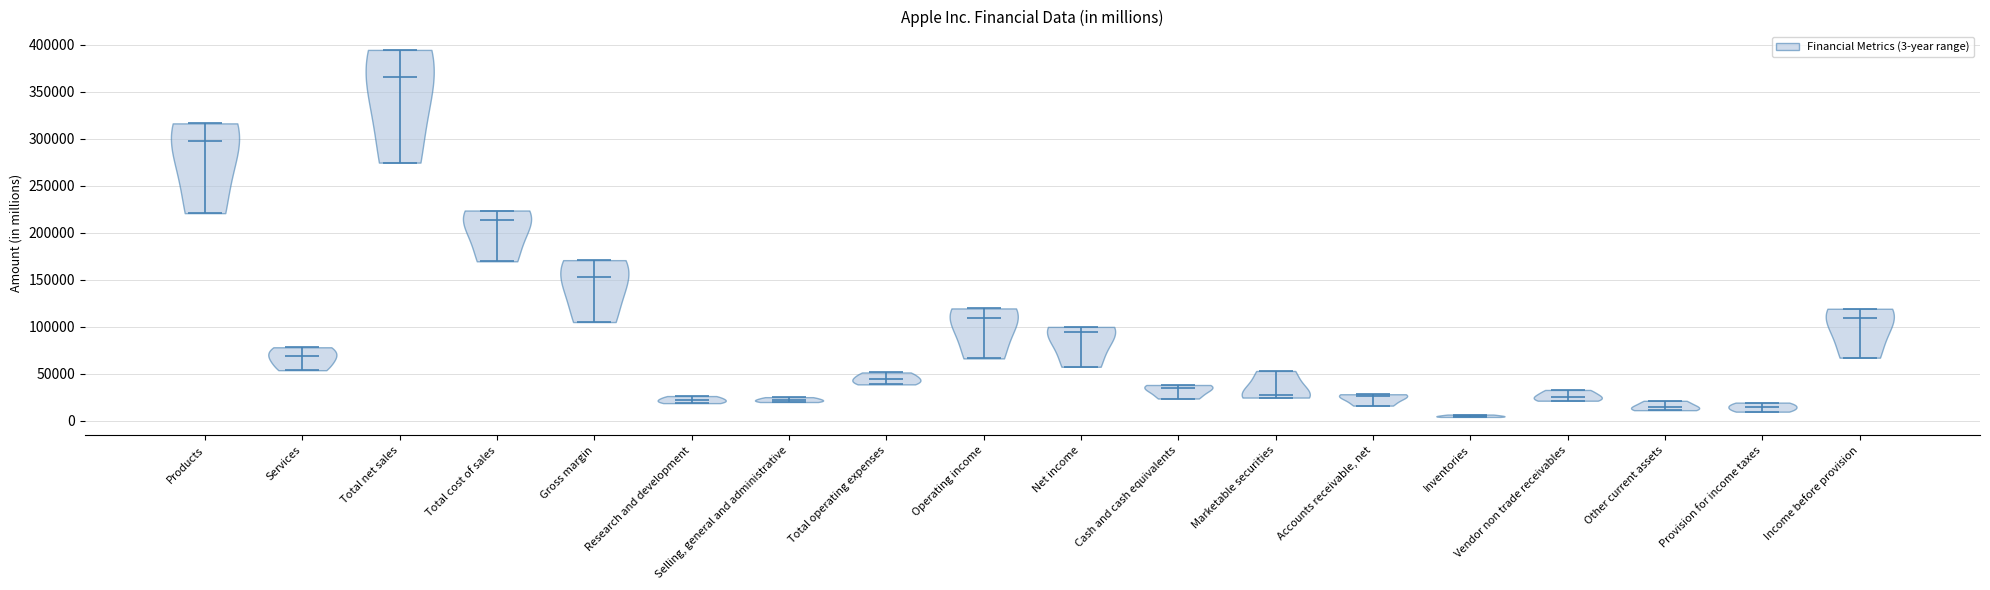

What is the lowest point the violin for Research and development reaches on the y-axis? The values are not printed on the chart, so give them approximately, as read against the axis.

20000